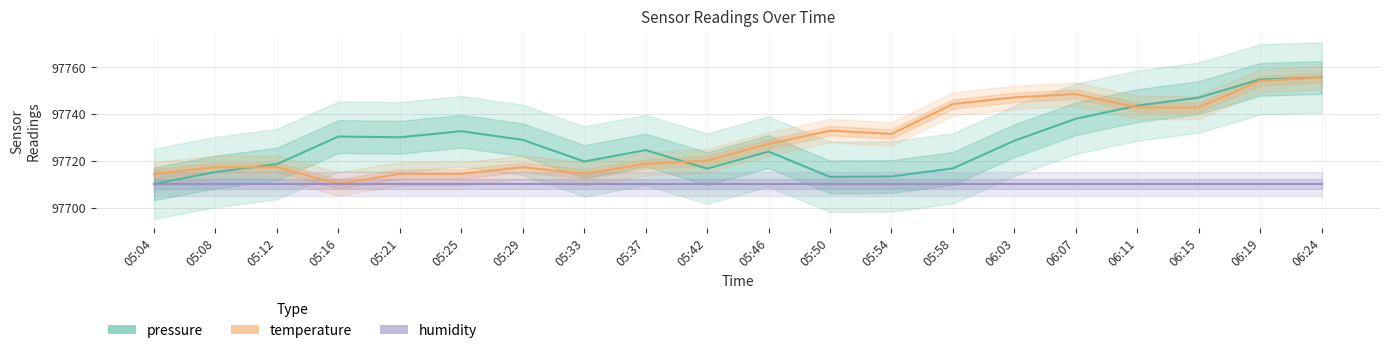

How many series are shown in this chart?

3